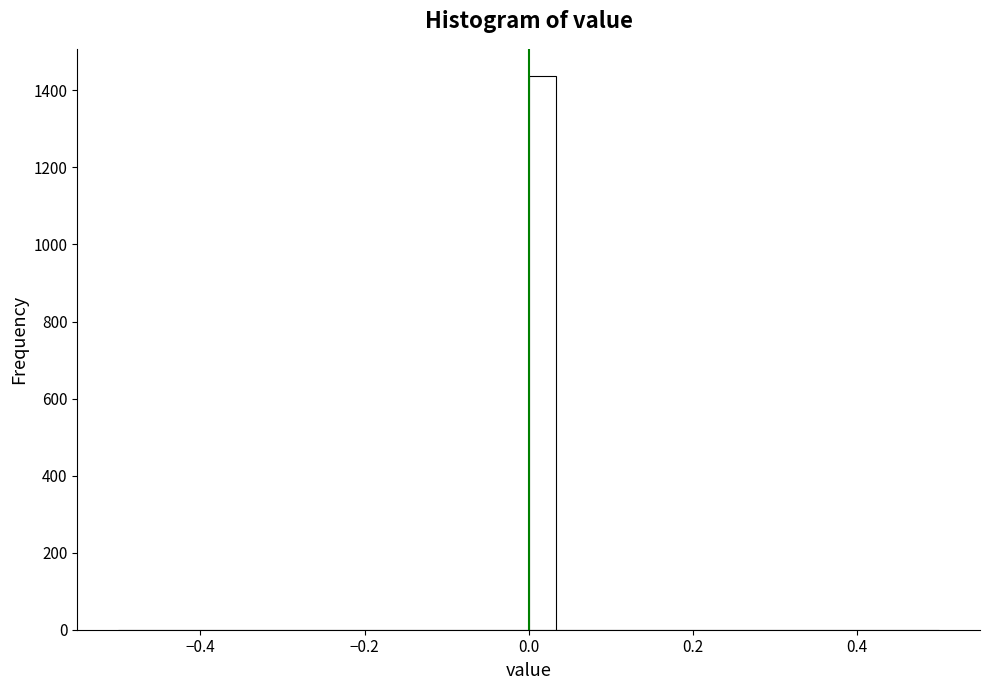

Read against the x-axis, roughly where is the centre of the tallest bar?

0.02